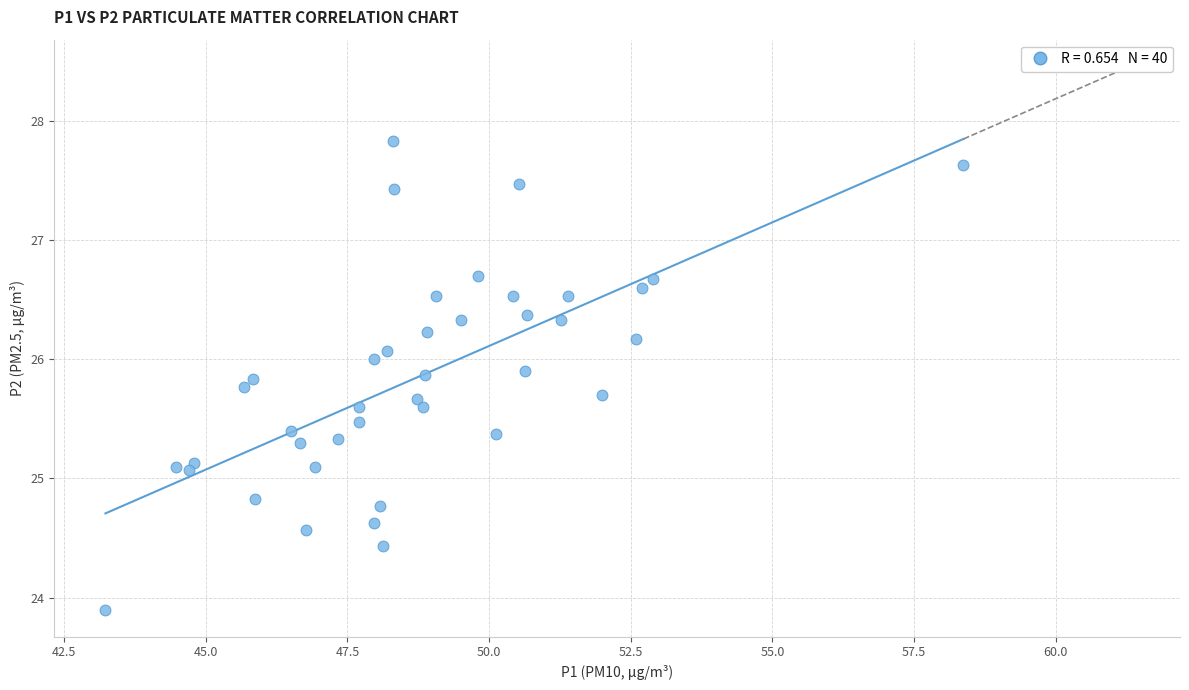

What is the range of X values (max minus min)?

15.1